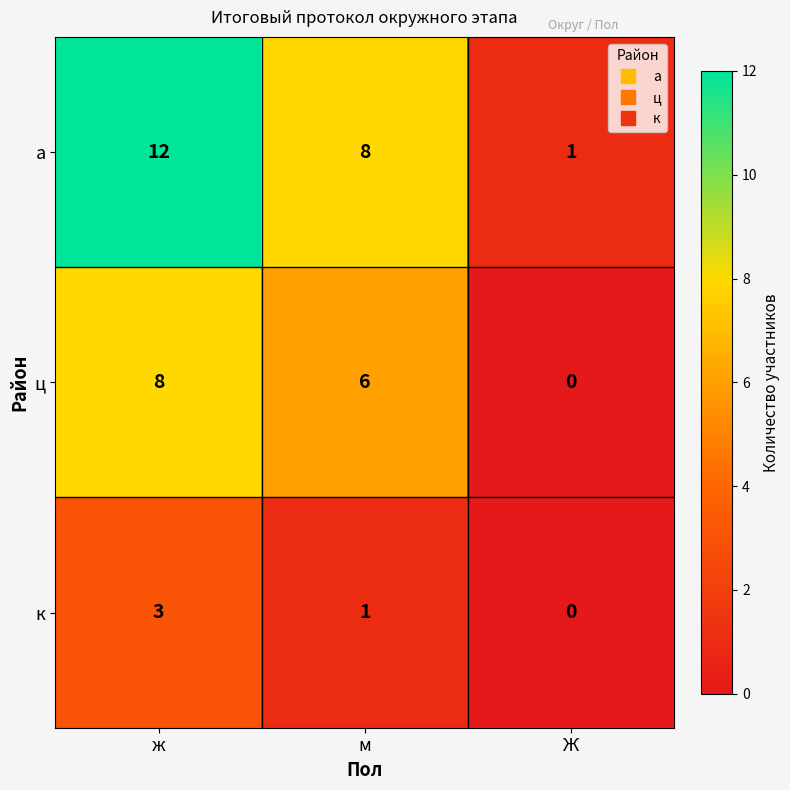

At м, list the series in order from smallest to largest.

к, ц, а